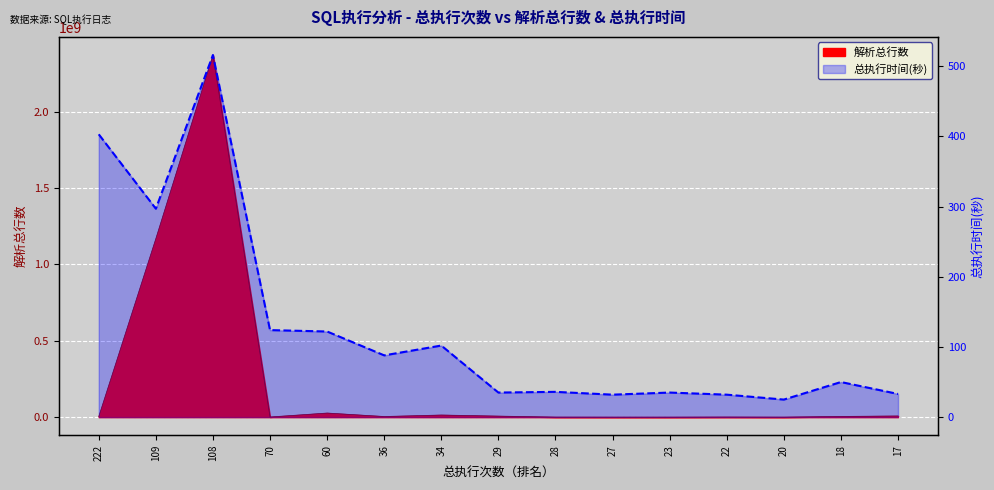

What is the difference between the values at 22 and 29?

3